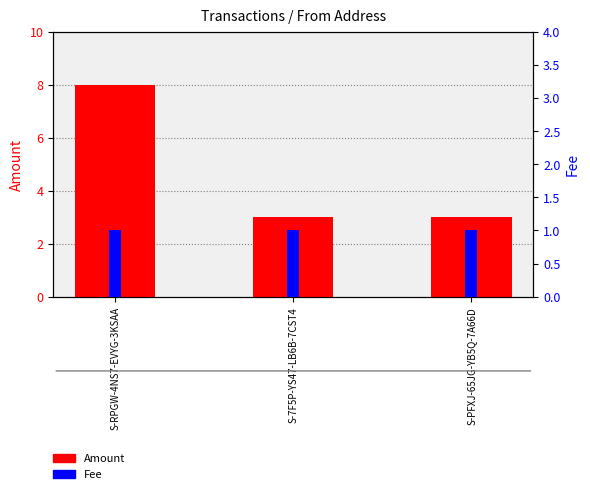

What position from the right is S-RPGW-4NS7-EVYG-3KSAA?

3